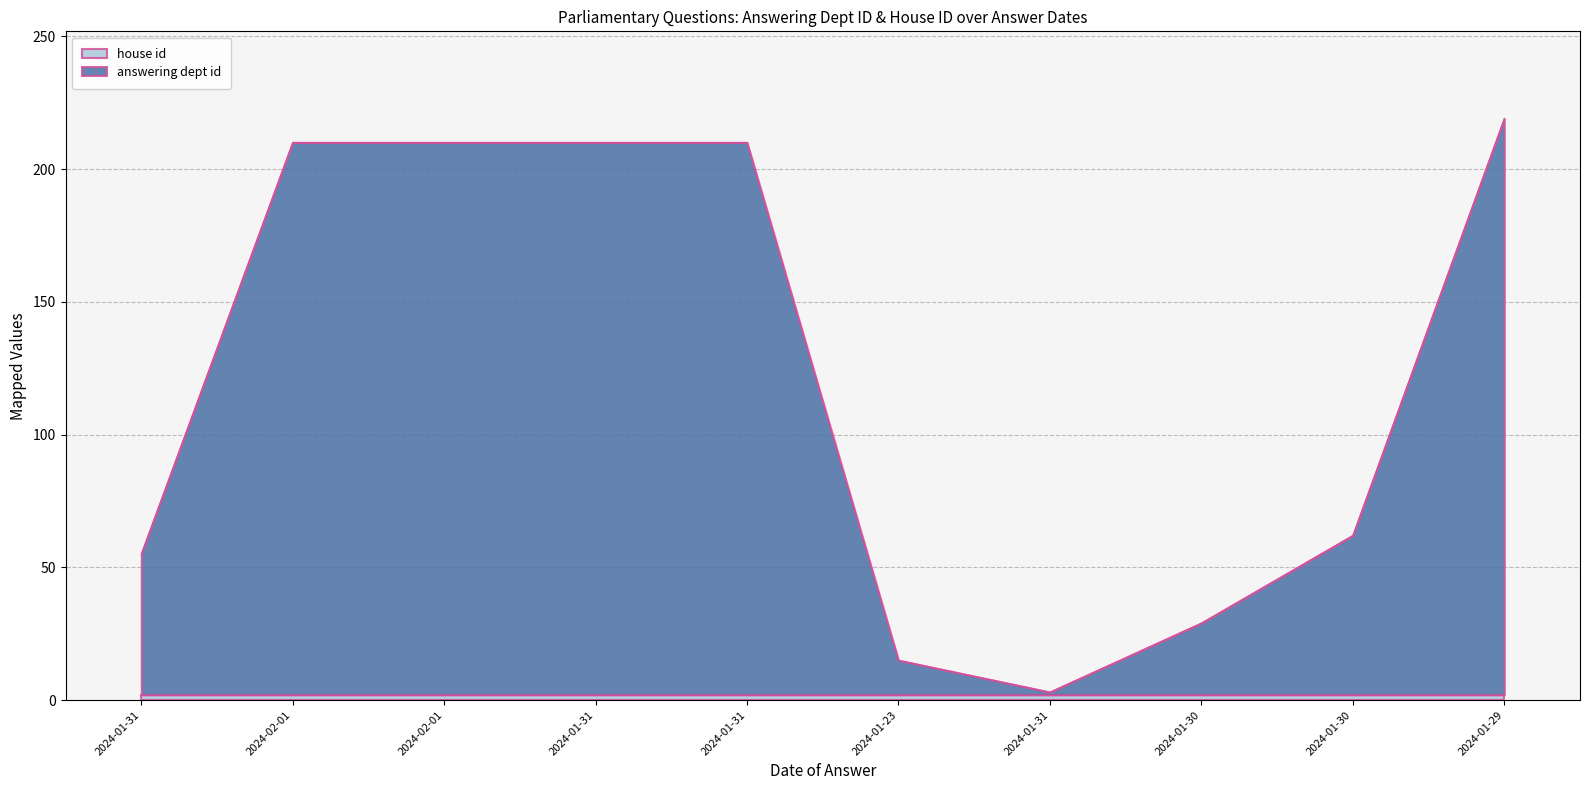

True or false: the data shows 19 at 2024-01-30.

False